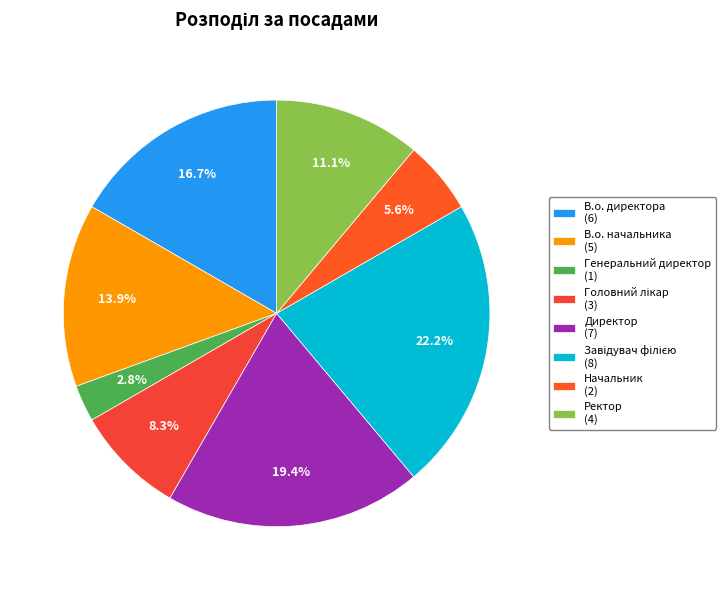

True or false: Директор accounts for 19% of the total.

True